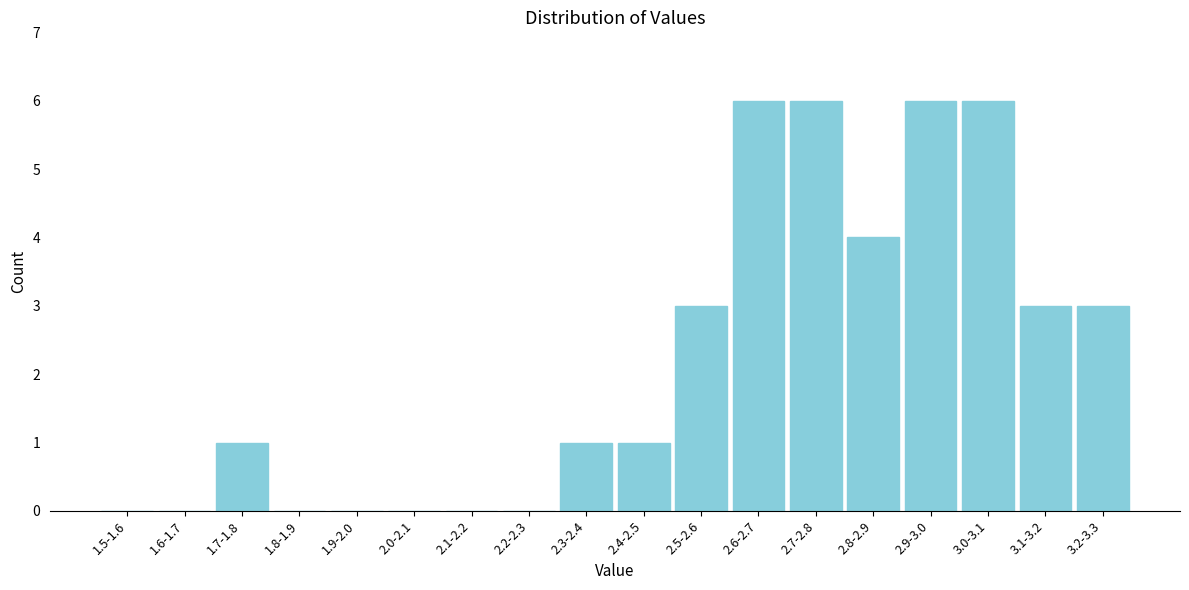

Reading left to right, transcribe all the data shown in this chart.

1.5-1.6=0	1.6-1.7=0	1.7-1.8=1	1.8-1.9=0	1.9-2.0=0	2.0-2.1=0	2.1-2.2=0	2.2-2.3=0	2.3-2.4=1	2.4-2.5=1	2.5-2.6=3	2.6-2.7=6	2.7-2.8=6	2.8-2.9=4	2.9-3.0=6	3.0-3.1=6	3.1-3.2=3	3.2-3.3=3